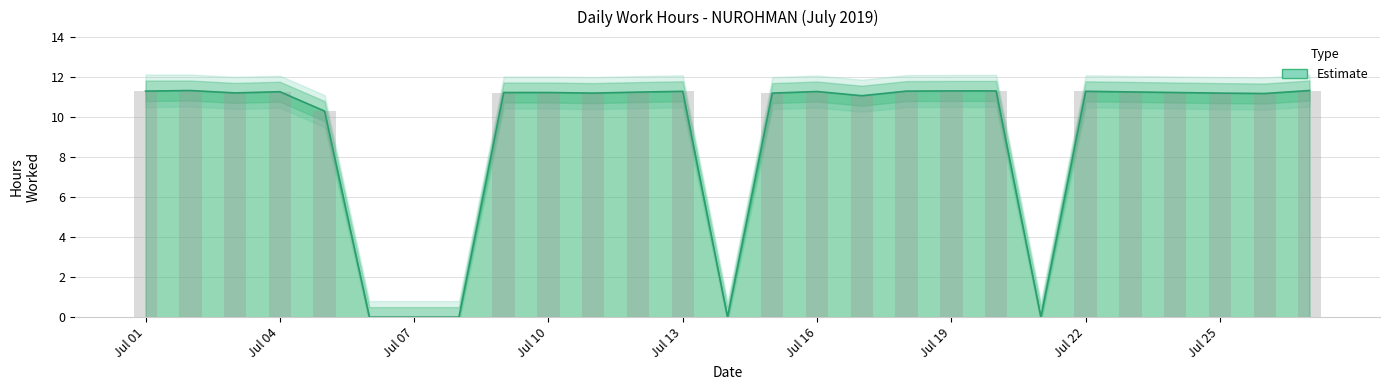

True or false: Low_lower has a value of 6.7 at 11.

False